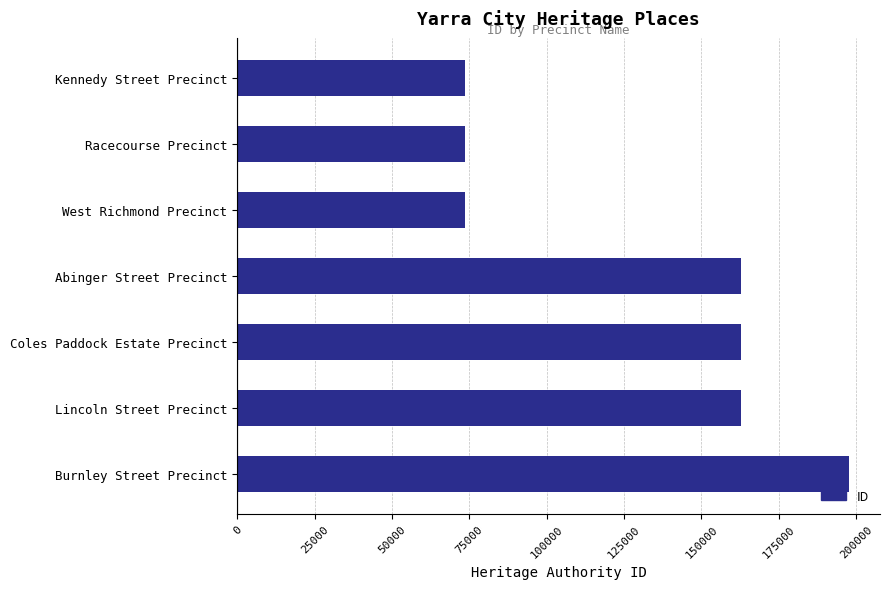

What is the approximate value at Lincoln Street Precinct?

162839